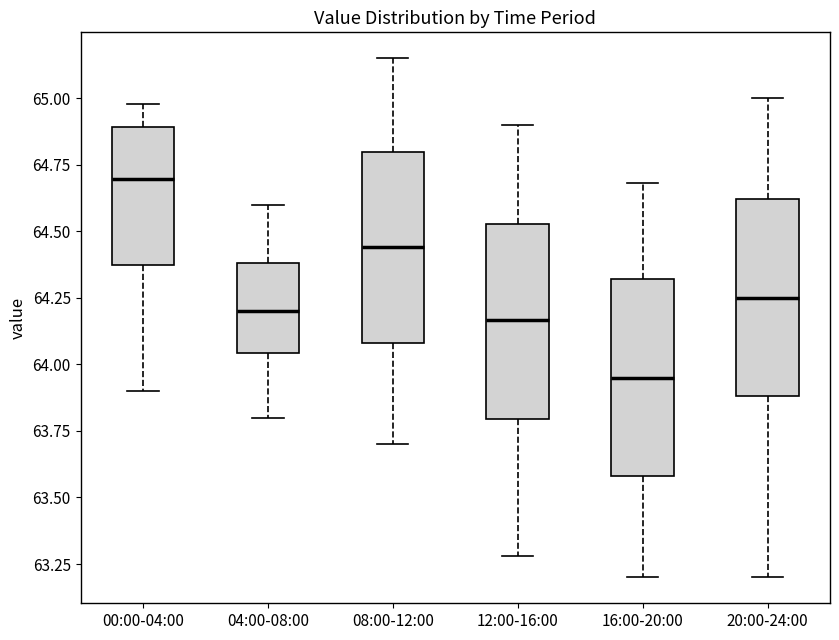

Reading left to right, transcribe this box plot: for each box, give where its median line is, the range the box spans, and where its two whiskers end, as read against the y-axis. The values are not printed on the chart, so give them approximately, as read against the axis.

00:00-04:00: median 64.70, box 64.35 to 64.90, whiskers 63.90 to 65.00
04:00-08:00: median 64.20, box 64.05 to 64.40, whiskers 63.80 to 64.60
08:00-12:00: median 64.45, box 64.10 to 64.80, whiskers 63.70 to 65.15
12:00-16:00: median 64.15, box 63.80 to 64.55, whiskers 63.30 to 64.90
16:00-20:00: median 63.95, box 63.60 to 64.30, whiskers 63.20 to 64.70
20:00-24:00: median 64.25, box 63.90 to 64.60, whiskers 63.20 to 65.00